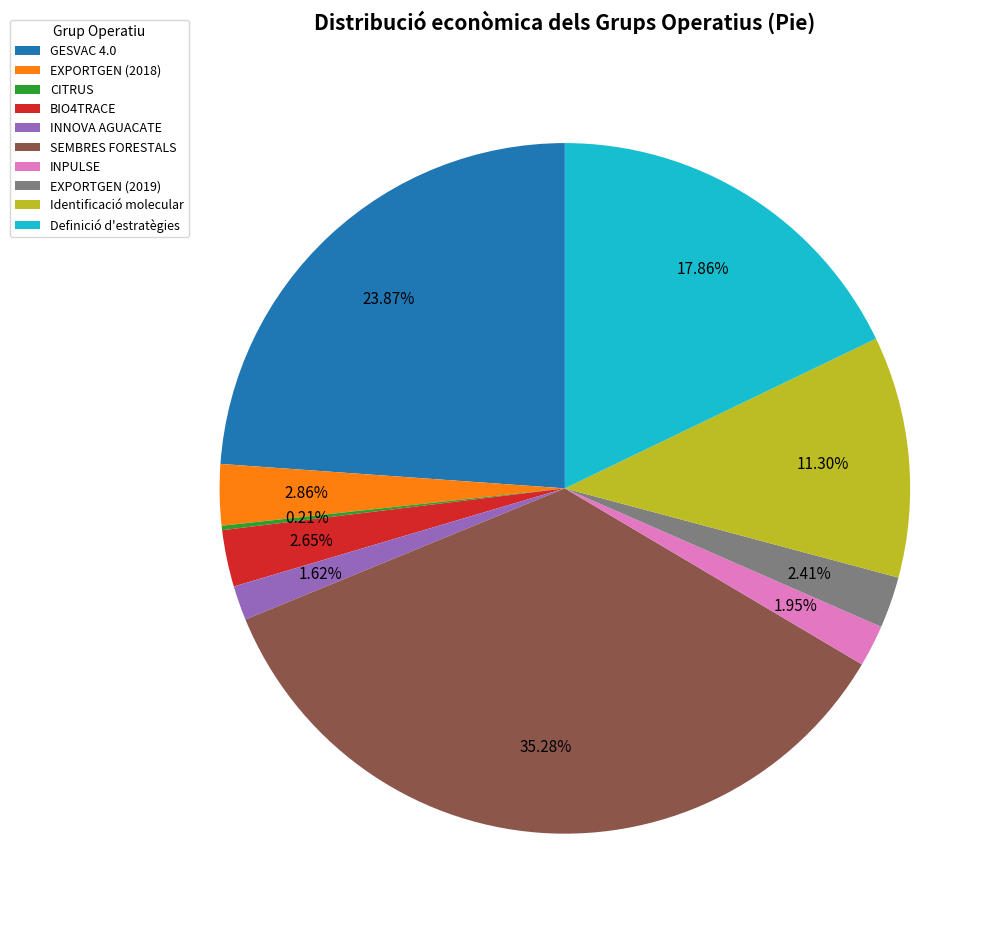

To the nearest percent, what is the difference between the largest and smallest slice percentages?

35%